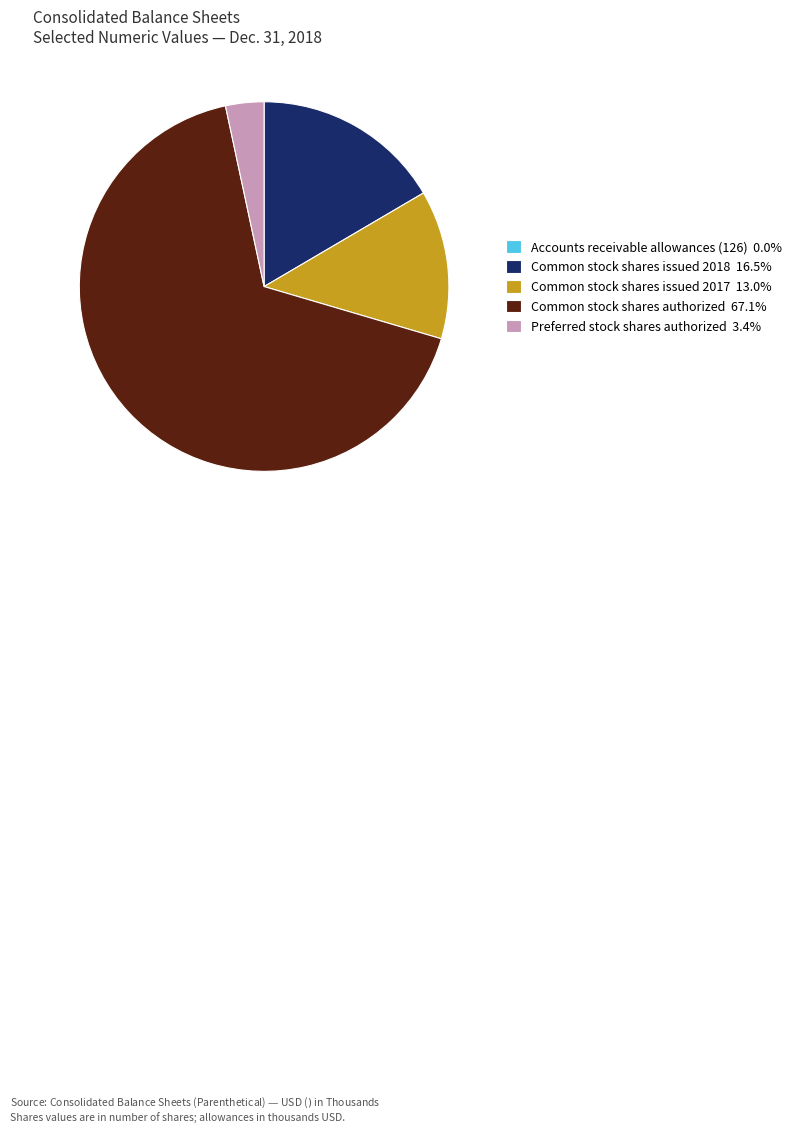

Does any single category account for the majority?

Yes